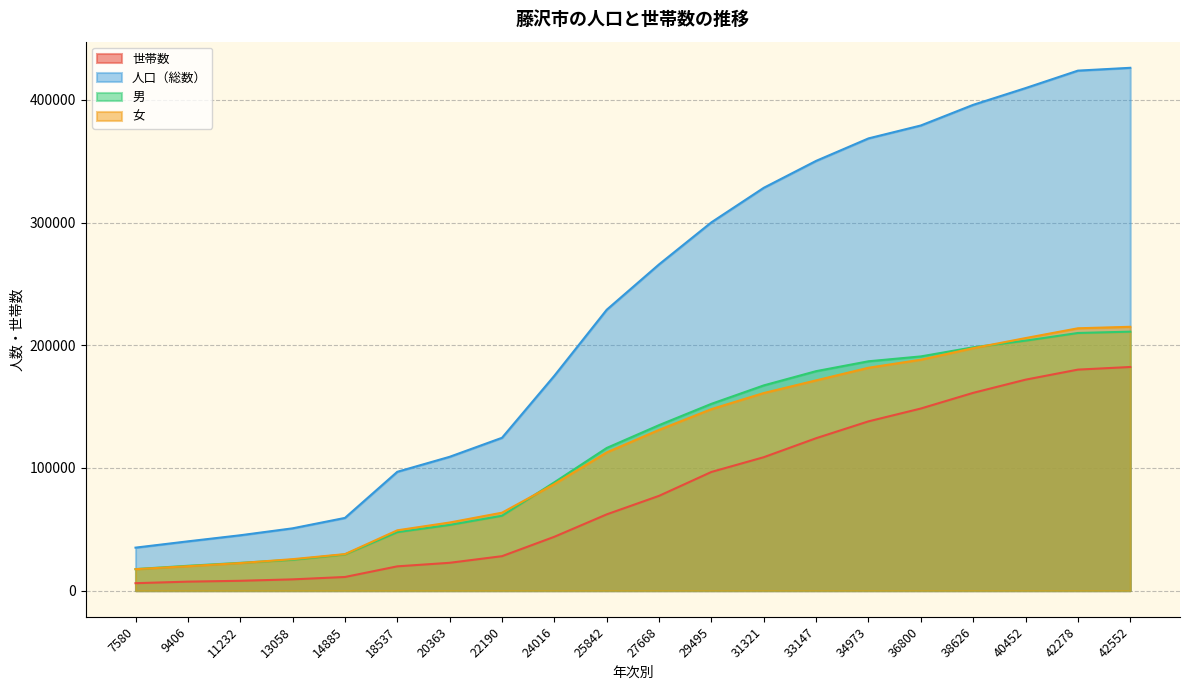

Which series has the largest total across all categories?

人口（総数）